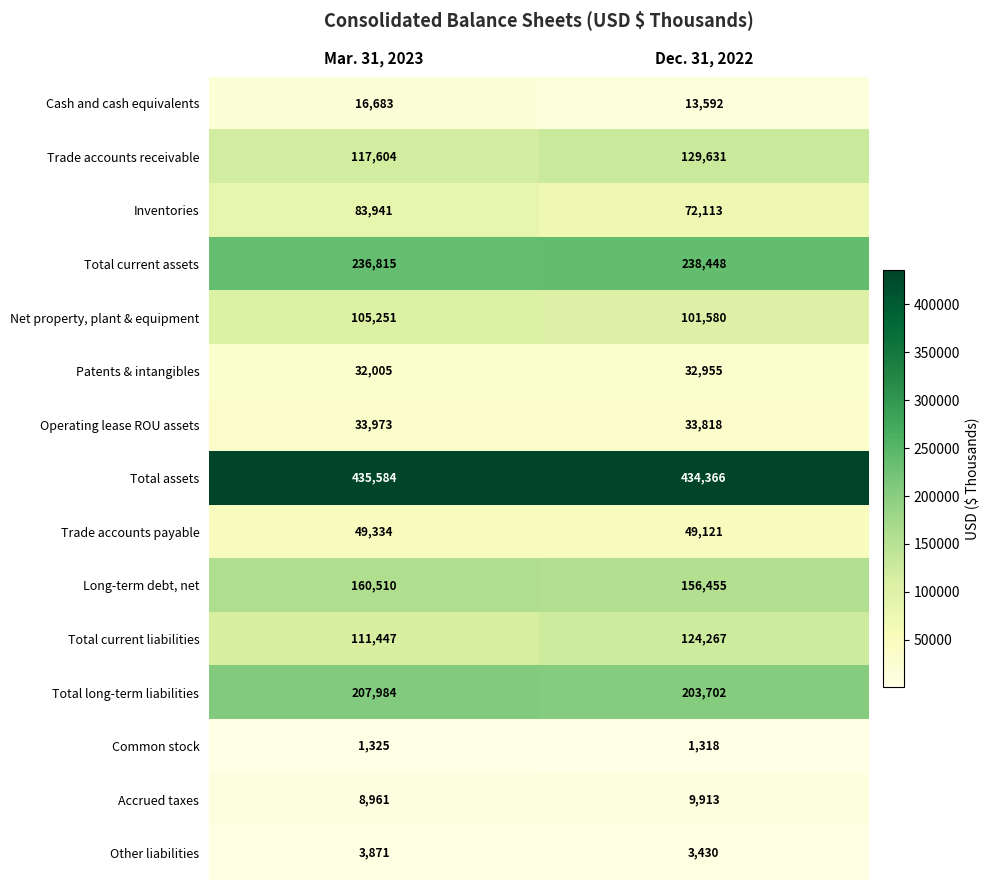

Between Mar. 31, 2023 and Dec. 31, 2022, which series saw the biggest shift?

Total current liabilities